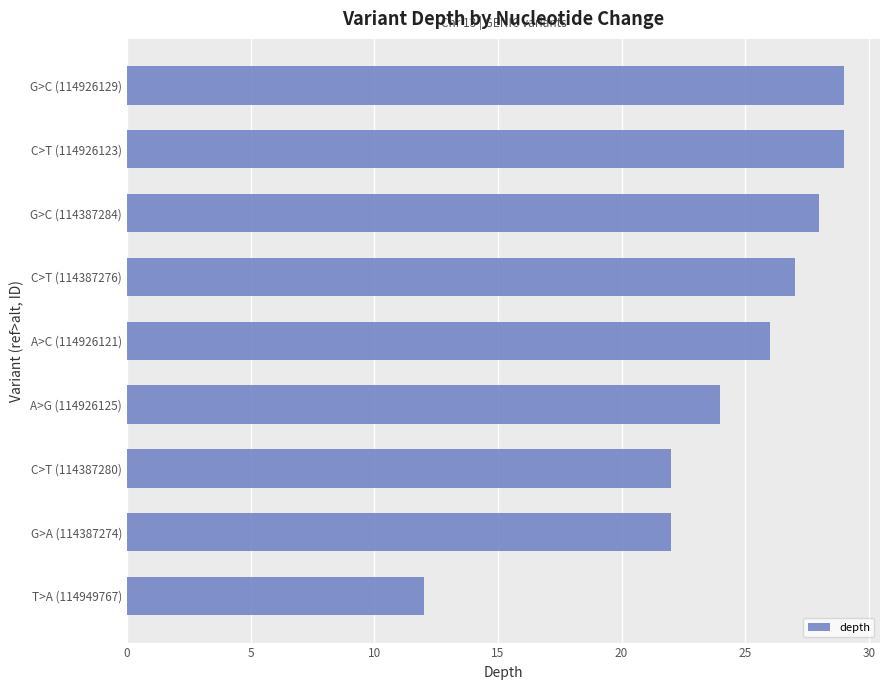

Approximately how many times larger is the value at T>A (114949767) compared to A>C (114926121)?

0.5